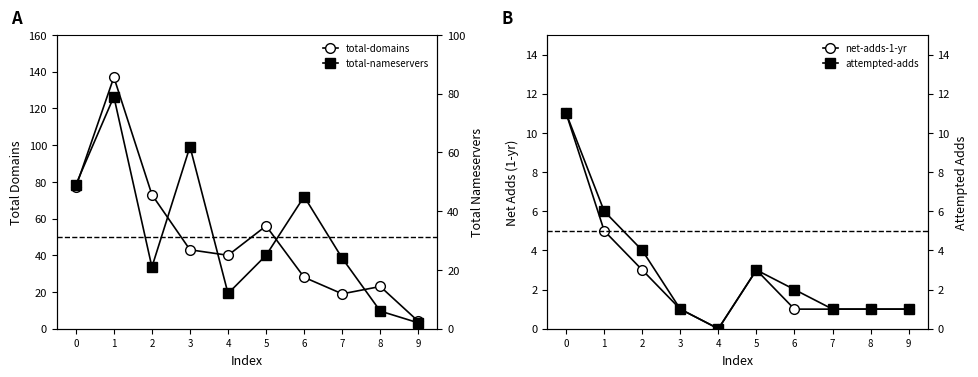

Which has a higher value, 8 or 3?

3